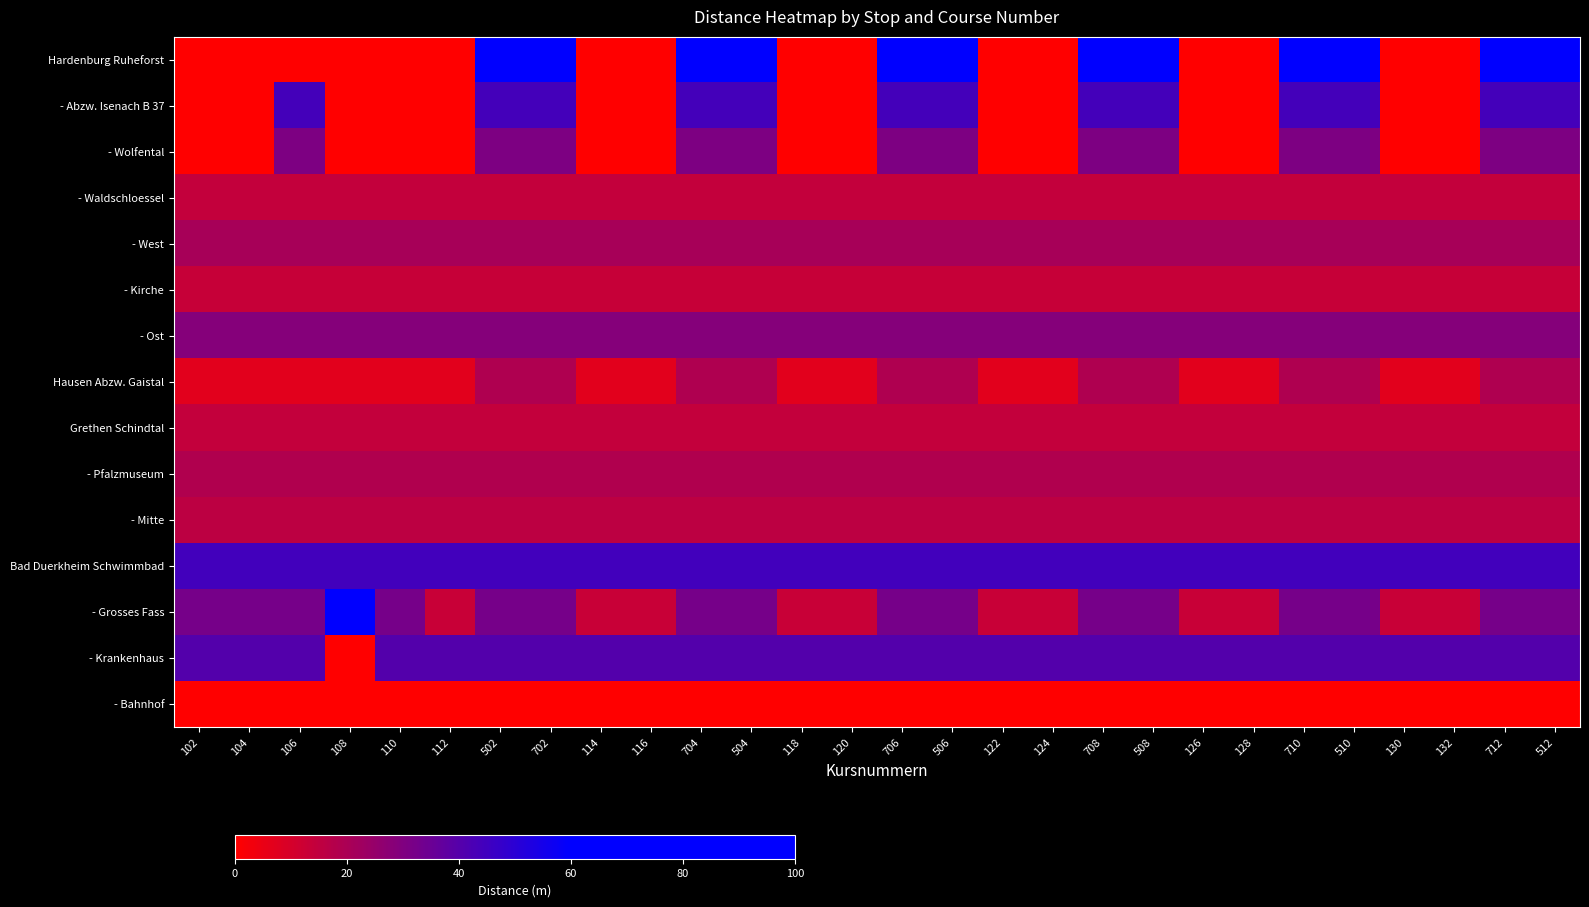

Reading left to right, extract all data points from this chart.

Hardenburg Ruheforst: 102=0.0	104=0.0	106=0.0	108=0.0	110=0.0	112=0.0	502=100.0	702=100.0	114=0.0	116=0.0	704=100.0	504=100.0	118=0.0	120=0.0	706=100.0	506=100.0	122=0.0	124=0.0	708=100.0	508=100.0	126=0.0	128=0.0	710=100.0	510=100.0	130=0.0	132=0.0	712=100.0	512=100.0
- Abzw. Isenach B 37: 102=0.0	104=0.0	106=44.1	108=0.0	110=0.0	112=0.0	502=44.1	702=44.1	114=0.0	116=0.0	704=44.1	504=44.1	118=0.0	120=0.0	706=44.1	506=44.1	122=0.0	124=0.0	708=44.1	508=44.1	126=0.0	128=0.0	710=44.1	510=44.1	130=0.0	132=0.0	712=44.1	512=44.1
- Wolfental: 102=0.0	104=0.0	106=30.6	108=0.0	110=0.0	112=0.0	502=30.6	702=30.6	114=0.0	116=0.0	704=30.6	504=30.6	118=0.0	120=0.0	706=30.6	506=30.6	122=0.0	124=0.0	708=30.6	508=30.6	126=0.0	128=0.0	710=30.6	510=30.6	130=0.0	132=0.0	712=30.6	512=30.6
- Waldschloessel: 102=14.4	104=14.4	106=14.4	108=14.4	110=14.4	112=14.4	502=14.4	702=14.4	114=14.4	116=14.4	704=14.4	504=14.4	118=14.4	120=14.4	706=14.4	506=14.4	122=14.4	124=14.4	708=14.4	508=14.4	126=14.4	128=14.4	710=14.4	510=14.4	130=14.4	132=14.4	712=14.4	512=14.4
- West: 102=20.9	104=20.9	106=20.9	108=20.9	110=20.9	112=20.9	502=20.9	702=20.9	114=20.9	116=20.9	704=20.9	504=20.9	118=20.9	120=20.9	706=20.9	506=20.9	122=20.9	124=20.9	708=20.9	508=20.9	126=20.9	128=20.9	710=20.9	510=20.9	130=20.9	132=20.9	712=20.9	512=20.9
- Kirche: 102=13.4	104=13.4	106=13.4	108=13.4	110=13.4	112=13.4	502=13.4	702=13.4	114=13.4	116=13.4	704=13.4	504=13.4	118=13.4	120=13.4	706=13.4	506=13.4	122=13.4	124=13.4	708=13.4	508=13.4	126=13.4	128=13.4	710=13.4	510=13.4	130=13.4	132=13.4	712=13.4	512=13.4
- Ost: 102=28.5	104=28.5	106=28.5	108=28.5	110=28.5	112=28.5	502=28.5	702=28.5	114=28.5	116=28.5	704=28.5	504=28.5	118=28.5	120=28.5	706=28.5	506=28.5	122=28.5	124=28.5	708=28.5	508=28.5	126=28.5	128=28.5	710=28.5	510=28.5	130=28.5	132=28.5	712=28.5	512=28.5
Hausen Abzw. Gaistal: 102=6.9	104=6.9	106=6.9	108=6.9	110=6.9	112=6.9	502=19.1	702=19.1	114=6.9	116=6.9	704=19.1	504=19.1	118=6.9	120=6.9	706=19.1	506=19.1	122=6.9	124=6.9	708=19.1	508=19.1	126=6.9	128=6.9	710=19.1	510=19.1	130=6.9	132=6.9	712=19.1	512=19.1
Grethen Schindtal: 102=14.1	104=14.1	106=14.1	108=14.1	110=14.1	112=14.1	502=14.1	702=14.1	114=14.1	116=14.1	704=14.1	504=14.1	118=14.1	120=14.1	706=14.1	506=14.1	122=14.1	124=14.1	708=14.1	508=14.1	126=14.1	128=14.1	710=14.1	510=14.1	130=14.1	132=14.1	712=14.1	512=14.1
- Pfalzmuseum: 102=18.4	104=18.4	106=18.4	108=18.4	110=18.4	112=18.4	502=18.4	702=18.4	114=18.4	116=18.4	704=18.4	504=18.4	118=18.4	120=18.4	706=18.4	506=18.4	122=18.4	124=18.4	708=18.4	508=18.4	126=18.4	128=18.4	710=18.4	510=18.4	130=18.4	132=18.4	712=18.4	512=18.4
- Mitte: 102=15.7	104=15.7	106=15.7	108=15.7	110=15.7	112=15.7	502=15.7	702=15.7	114=15.7	116=15.7	704=15.7	504=15.7	118=15.7	120=15.7	706=15.7	506=15.7	122=15.7	124=15.7	708=15.7	508=15.7	126=15.7	128=15.7	710=15.7	510=15.7	130=15.7	132=15.7	712=15.7	512=15.7
Bad Duerkheim Schwimmbad: 102=44.3	104=44.3	106=44.3	108=44.3	110=44.3	112=44.3	502=44.3	702=44.3	114=44.3	116=44.3	704=44.3	504=44.3	118=44.3	120=44.3	706=44.3	506=44.3	122=44.3	124=44.3	708=44.3	508=44.3	126=44.3	128=44.3	710=44.3	510=44.3	130=44.3	132=44.3	712=44.3	512=44.3
- Grosses Fass: 102=32.4	104=32.4	106=32.4	108=71.5	110=32.4	112=13.1	502=32.4	702=32.4	114=13.1	116=13.1	704=32.4	504=32.4	118=13.1	120=13.1	706=32.4	506=32.4	122=13.1	124=13.1	708=32.4	508=32.4	126=13.1	128=13.1	710=32.4	510=32.4	130=13.1	132=13.1	712=32.4	512=32.4
- Krankenhaus: 102=40.5	104=40.5	106=40.5	108=0.0	110=40.5	112=40.5	502=40.5	702=40.5	114=40.5	116=40.5	704=40.5	504=40.5	118=40.5	120=40.5	706=40.5	506=40.5	122=40.5	124=40.5	708=40.5	508=40.5	126=40.5	128=40.5	710=40.5	510=40.5	130=40.5	132=40.5	712=40.5	512=40.5
- Bahnhof: 102=0.0	104=0.0	106=0.0	108=0.0	110=0.0	112=0.0	502=0.0	702=0.0	114=0.0	116=0.0	704=0.0	504=0.0	118=0.0	120=0.0	706=0.0	506=0.0	122=0.0	124=0.0	708=0.0	508=0.0	126=0.0	128=0.0	710=0.0	510=0.0	130=0.0	132=0.0	712=0.0	512=0.0